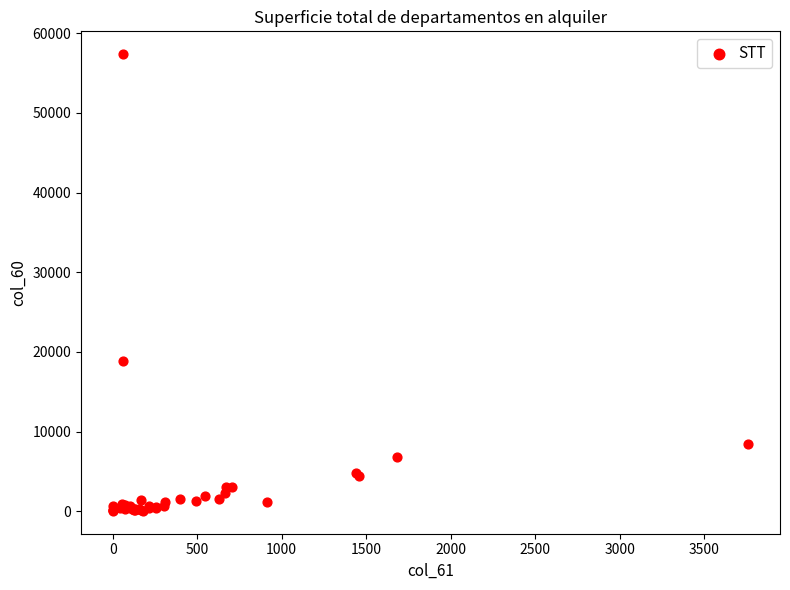

What Y value in the scatter plot is closest to 28706?

18882.3